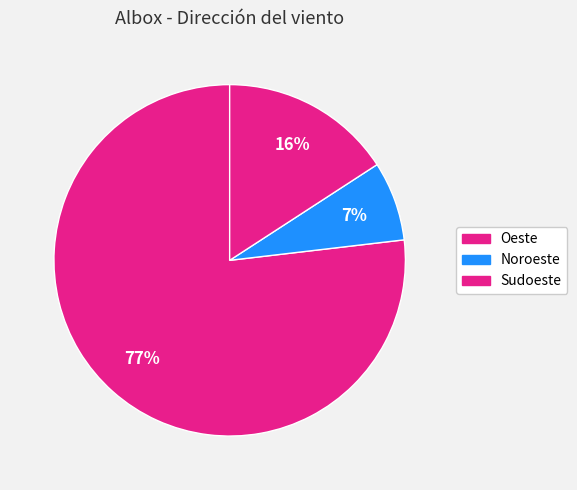

Count the number of slices in the pie.

3